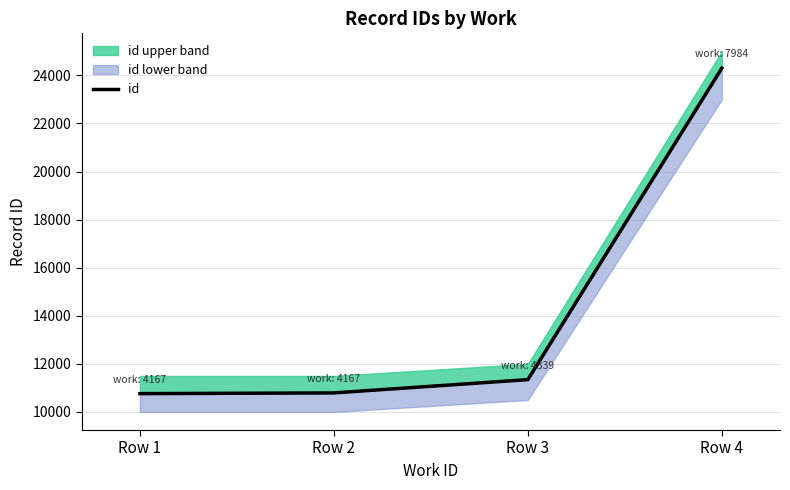

Does the chart display data point markers on the line(s)?

No